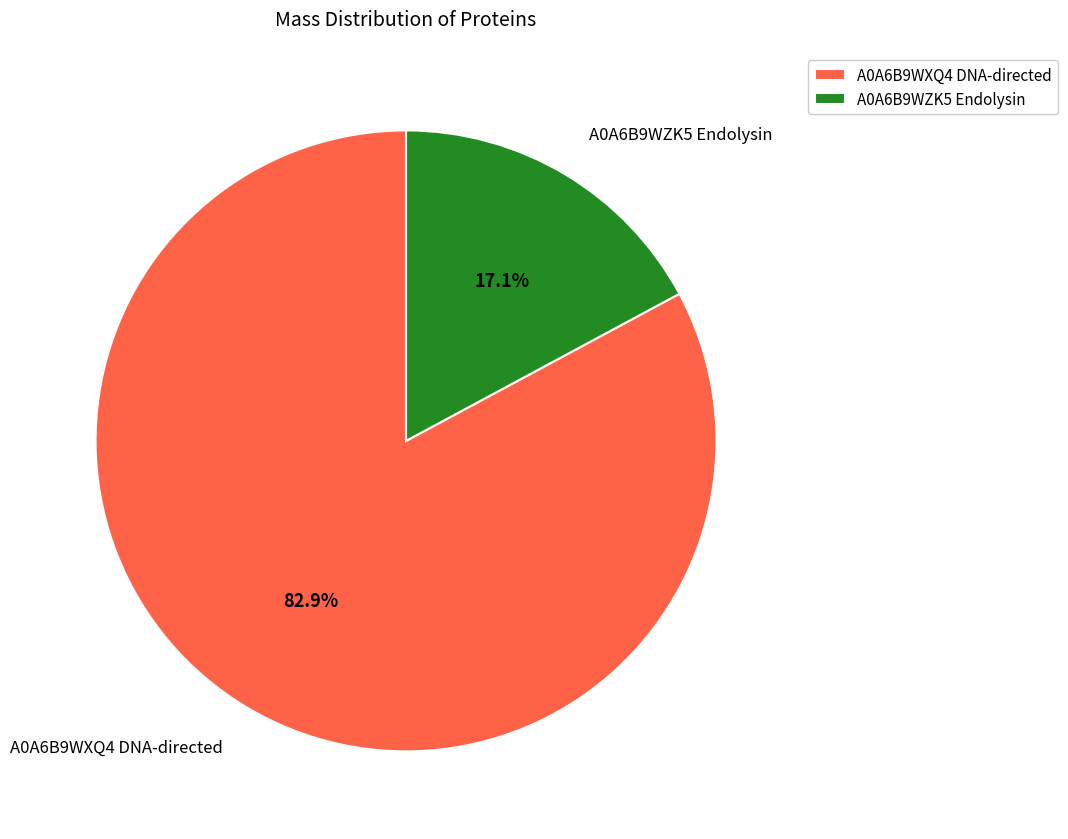

What is the largest slice in the pie chart?

A0A6B9WXQ4 DNA-directed